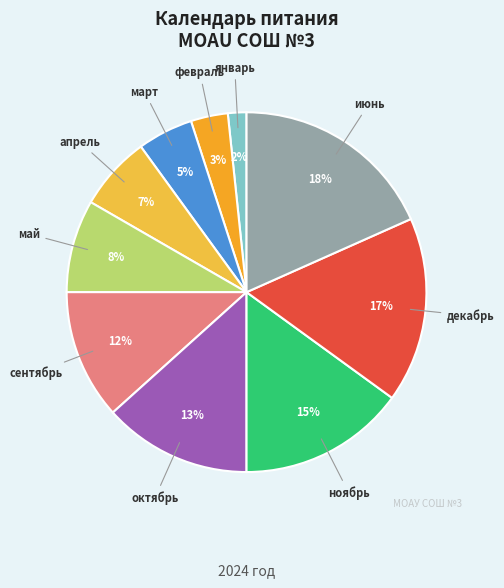

How many slices are in this pie chart?

10